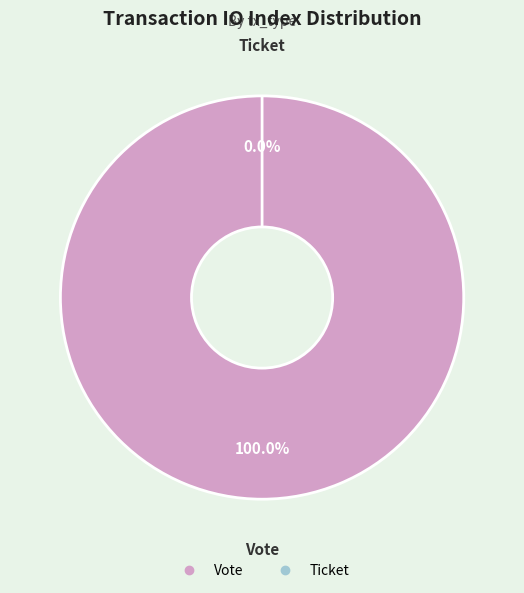

Is there a majority slice in this chart?

Yes